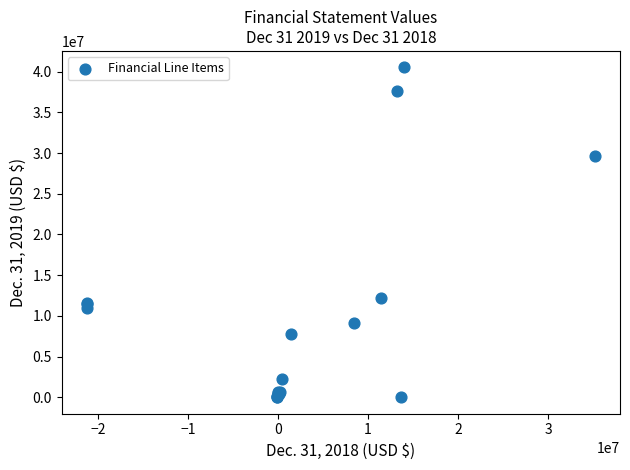

What Y value in the scatter plot is closest to 20259900?

12197111